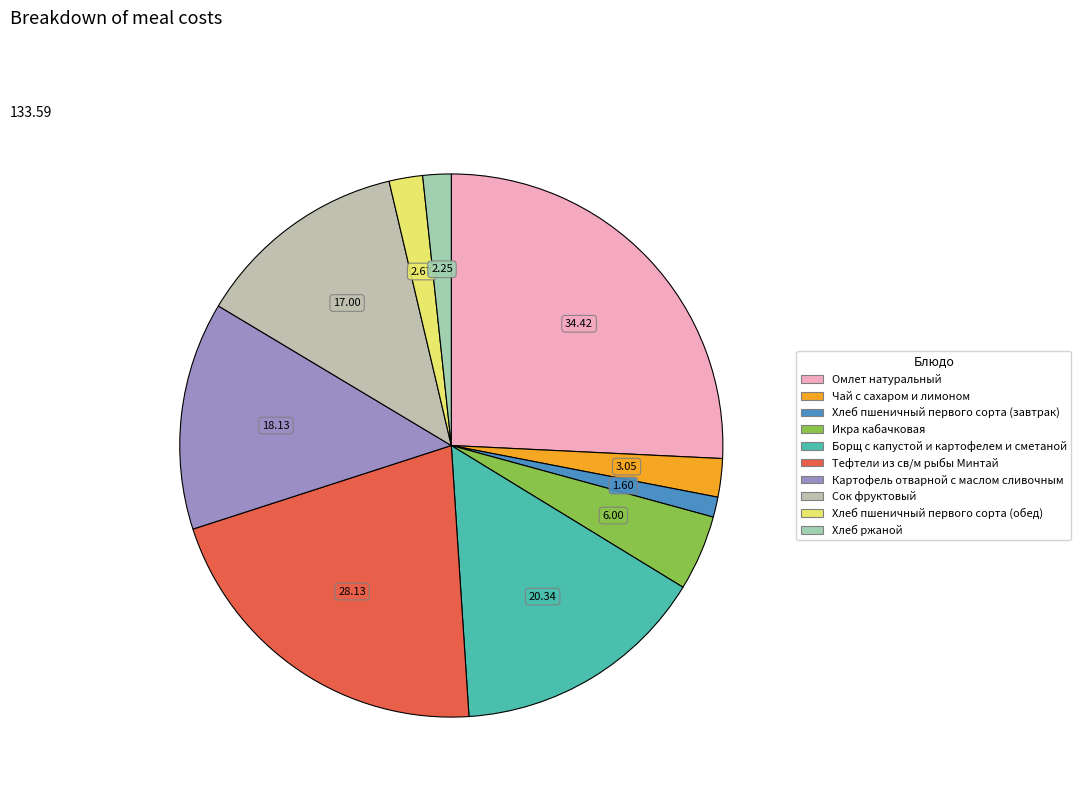

True or false: Хлеб ржаной accounts for 1% of the total.

False